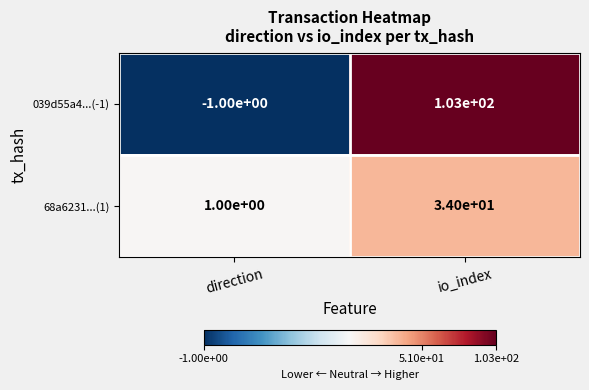

Which series has the largest total across all categories?

039d55a4...(-1)